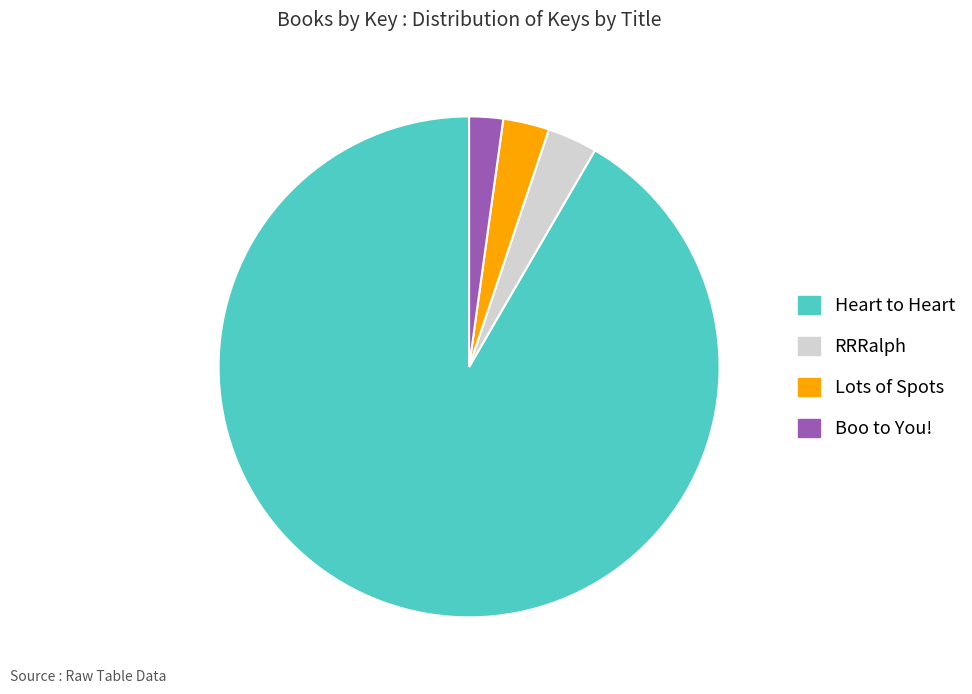

The Heart to Heart slice represents 92% of the pie. True or false?

True